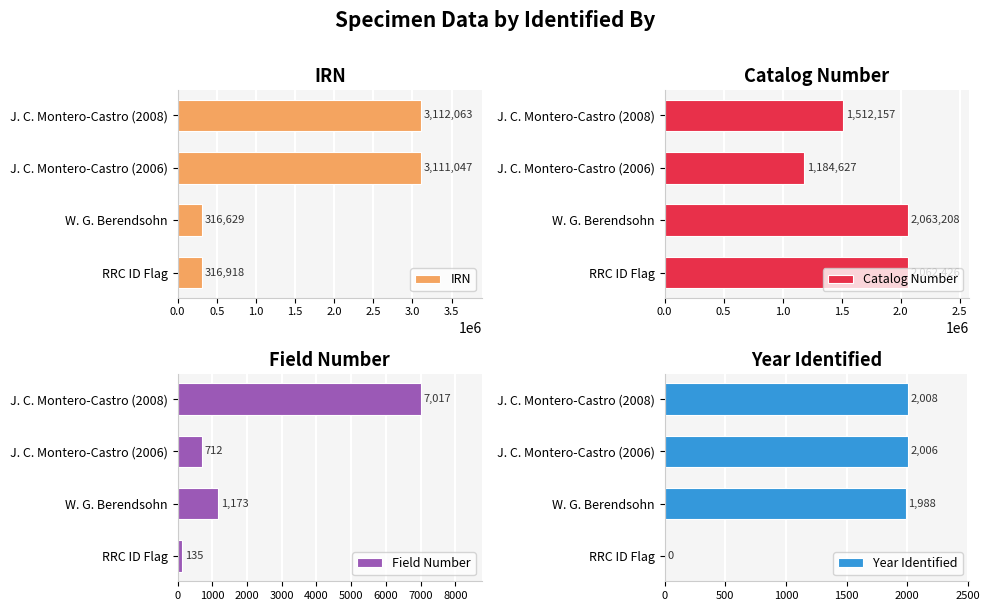

What are all the series names shown in the legend?

IRN, Catalog Number, Field Number, Year Identified